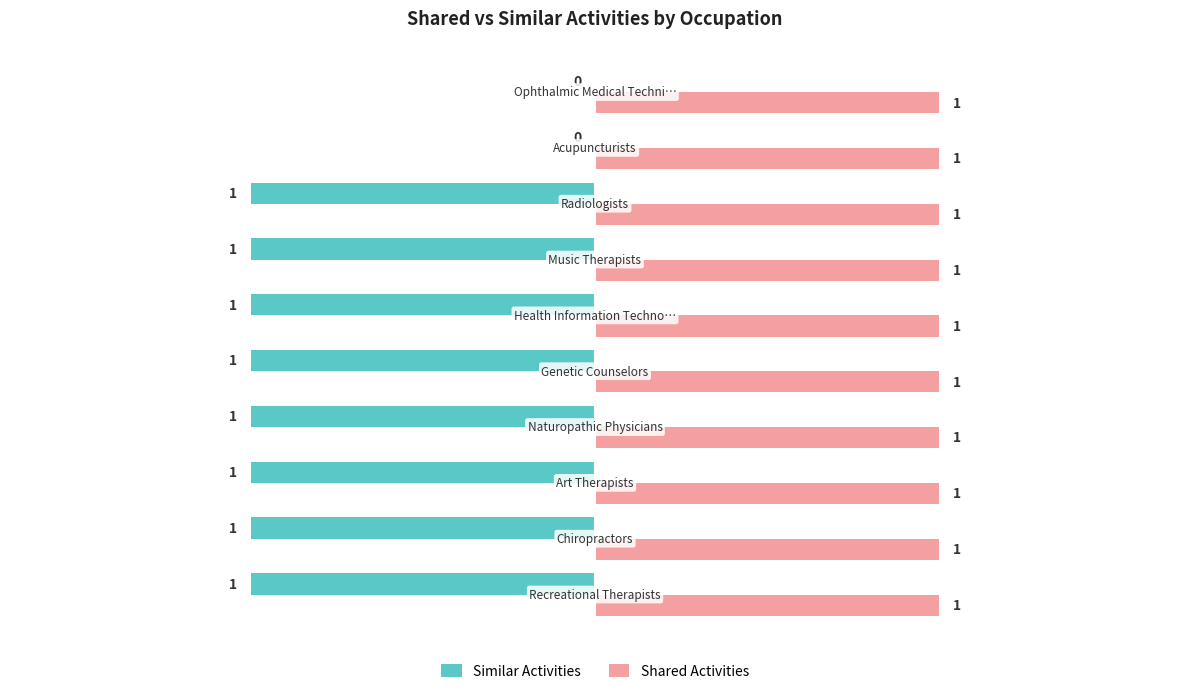

How many distinct data groups are displayed?

2